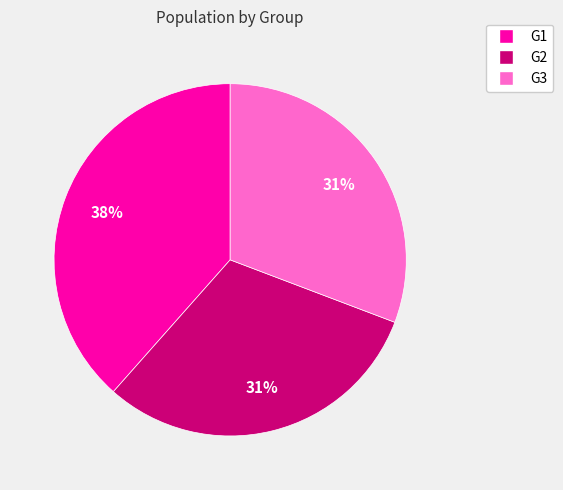

The G3 slice represents 31% of the pie. True or false?

True